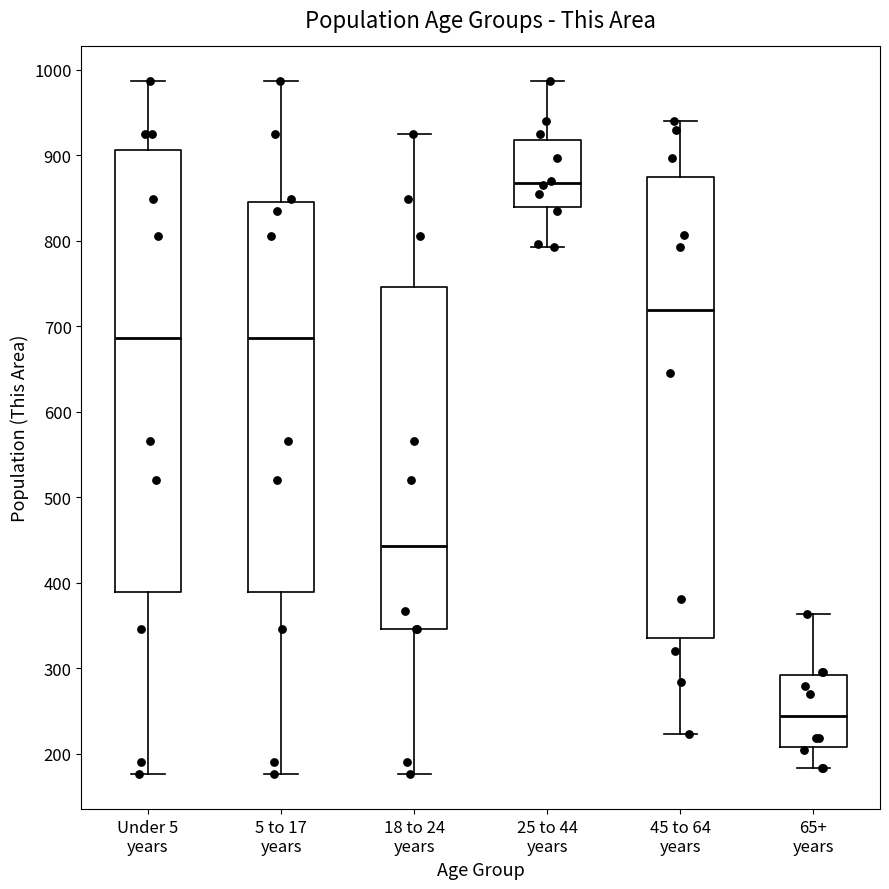

Reading left to right, transcribe this box plot: for each box, give where its median line is, the range the box spans, and where its two whiskers end, as read against the y-axis. The values are not printed on the chart, so give them approximately, as read against the axis.

Under 5 years: median 690, box 390 to 910, whiskers 180 to 990
5 to 17 years: median 690, box 390 to 850, whiskers 180 to 990
18 to 24 years: median 440, box 350 to 750, whiskers 180 to 930
25 to 44 years: median 870, box 840 to 920, whiskers 790 to 990
45 to 64 years: median 720, box 340 to 870, whiskers 220 to 940
65+ years: median 240, box 210 to 290, whiskers 180 to 360